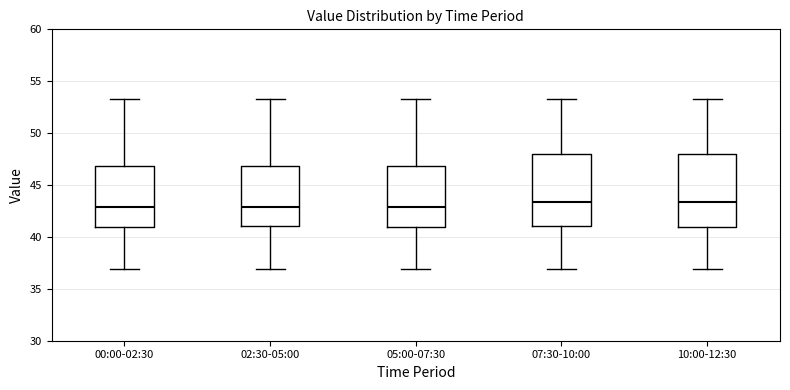

Reading left to right, read every box against the y-axis: the position of its median line, the range the box covers, and the ends of its whiskers. The values are not printed on the chart, so give them approximately, as read against the axis.

00:00-02:30: median 43.0, box 41.0 to 47.0, whiskers 37.0 to 53.5
02:30-05:00: median 43.0, box 41.0 to 47.0, whiskers 37.0 to 53.5
05:00-07:30: median 43.0, box 41.0 to 47.0, whiskers 37.0 to 53.5
07:30-10:00: median 43.5, box 41.0 to 48.0, whiskers 37.0 to 53.5
10:00-12:30: median 43.5, box 41.0 to 48.0, whiskers 37.0 to 53.5